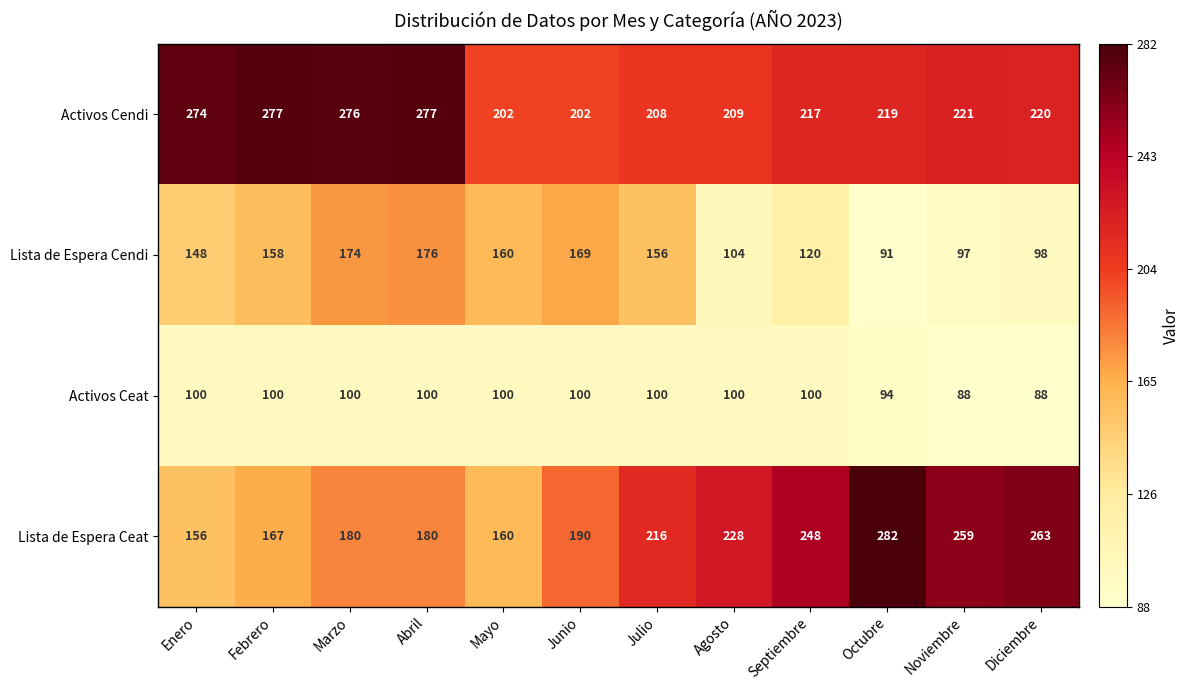

What is the difference between the highest and lowest values at Enero?

174